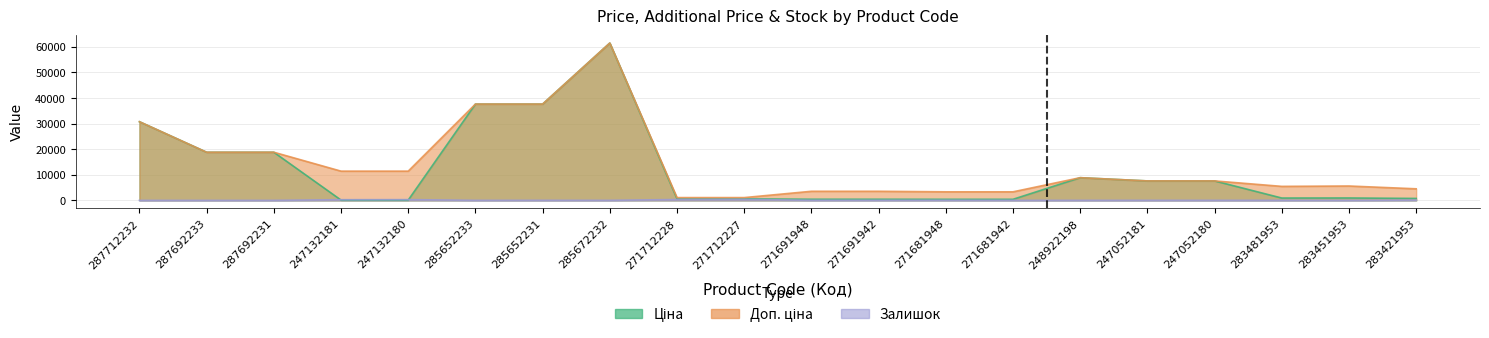

Reading right to left, extract all data points from this chart.

Ціна: 752.2	934.5	910.4	7596.5	7596.5	8856.7	416.6	416.6	443.1	443.1	589.9	589.9	61434.3	37593.6	37593.6	114.1	114.1	18796.8	18796.8	30717.1
Доп. ціна: 4513.3	5607.2	5462.3	7596.5	7596.5	8856.7	3332.5	3332.5	3545.0	3545.0	1081.7	1081.7	61434.3	37593.6	37593.6	11410.0	11410.0	18796.8	18796.8	30717.1
Залишок: 113.0	2.0	24.0	21.0	20.0	11.0	10.0	30.0	13.0	22.0	374.0	328.0	16.0	23.0	13.0	290.0	260.0	0.0	0.0	0.0